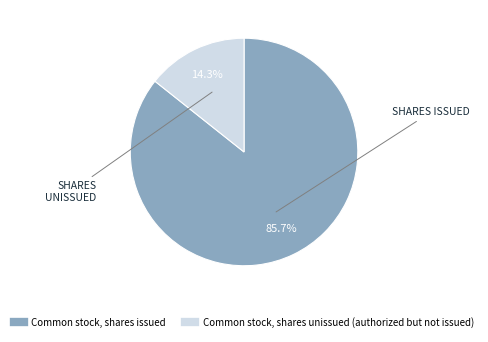

Does any single category account for the majority?

Yes